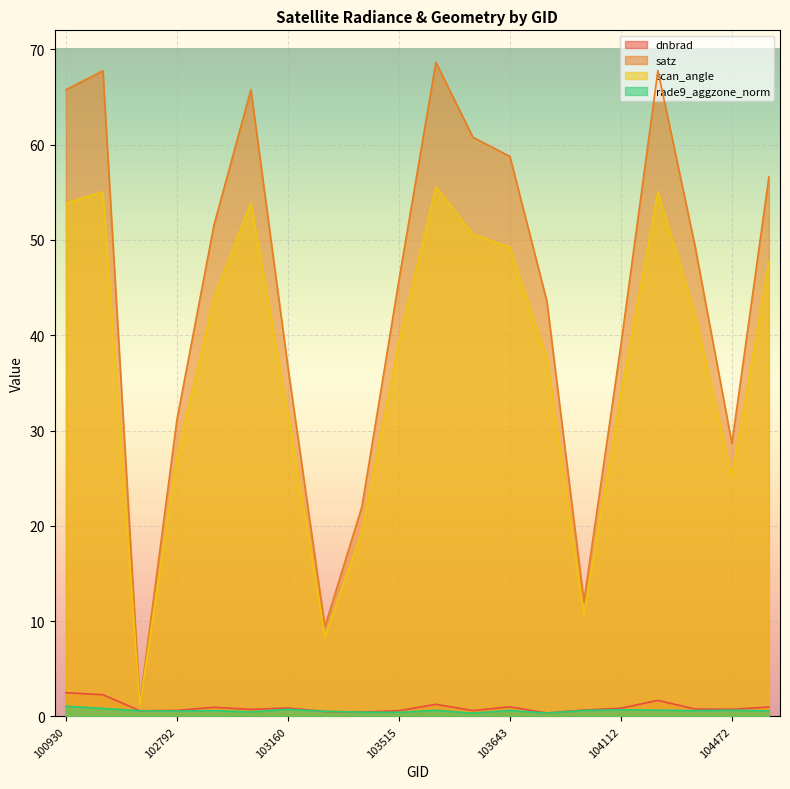

What is the value of the satz point at the 6th from the left?

65.8